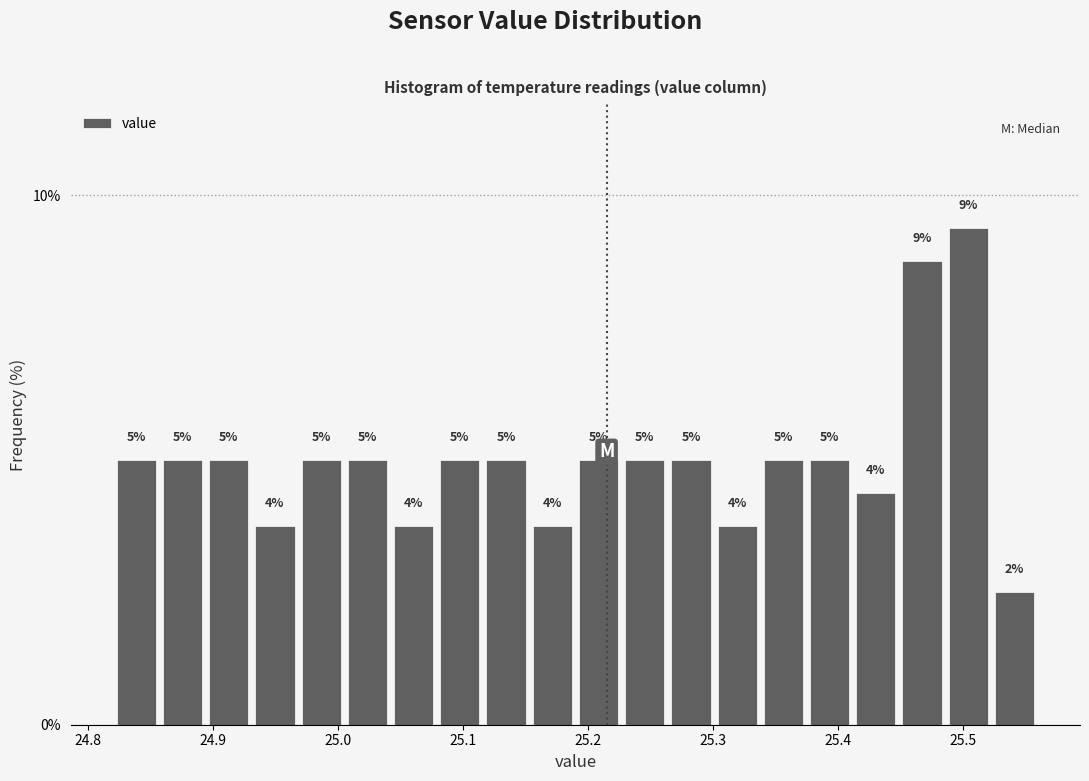

Read against the x-axis, roughly where is the centre of the tallest bar?

25.50